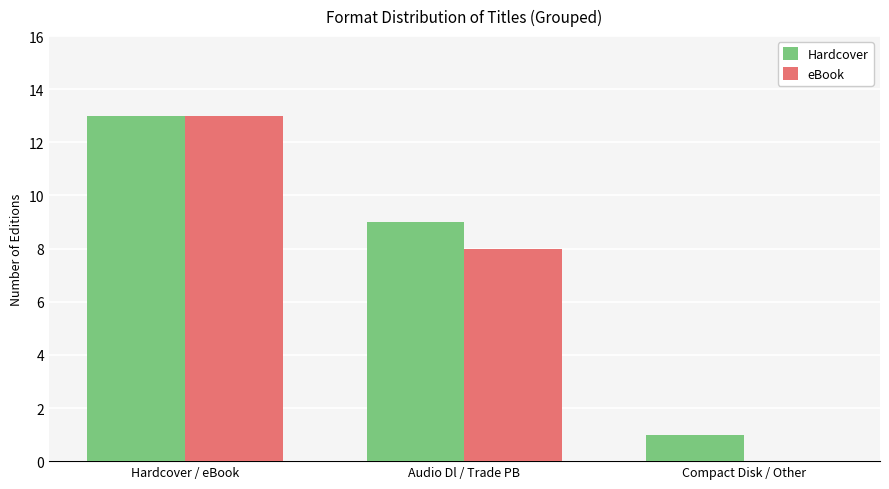

Which series has the largest total across all categories?

Hardcover